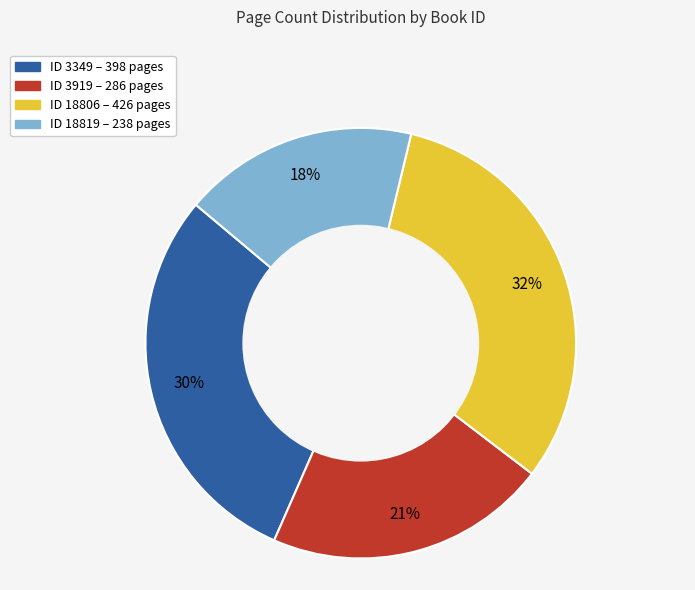

How many slices are in this pie chart?

4